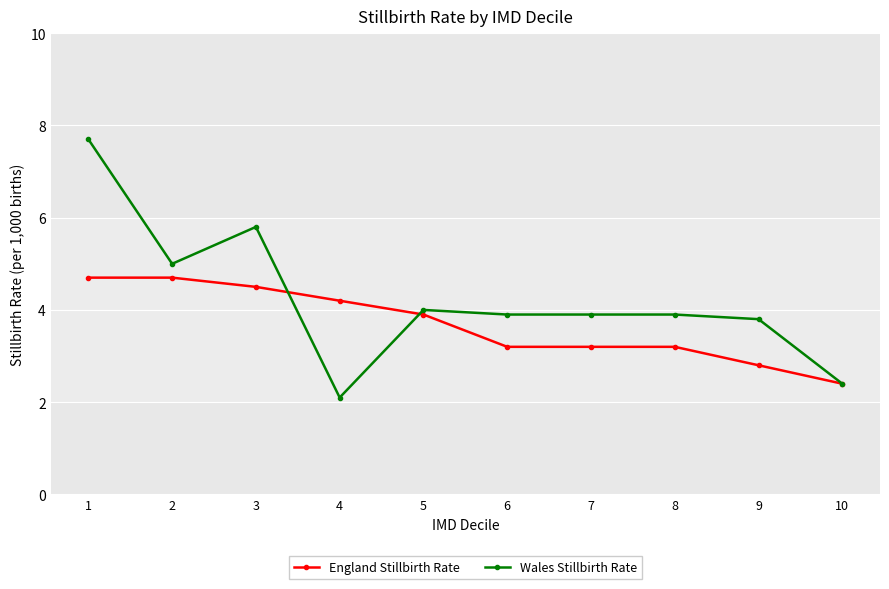

Is it true that England Stillbirth Rate equals 3.9 at 5?

True